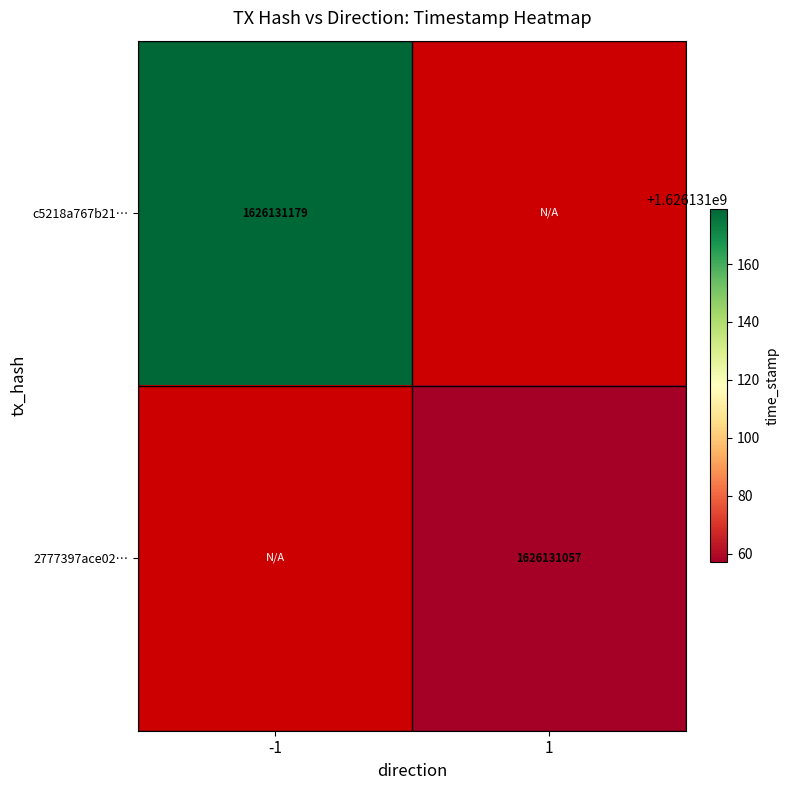

Reading right to left, list all the values displayed in this chart.

c5218a767b215d7c66547d6365355fee1971b88: 0	1626131179
2777397ace0271235e11bd6b021c00fbab81521: 1626131057	0